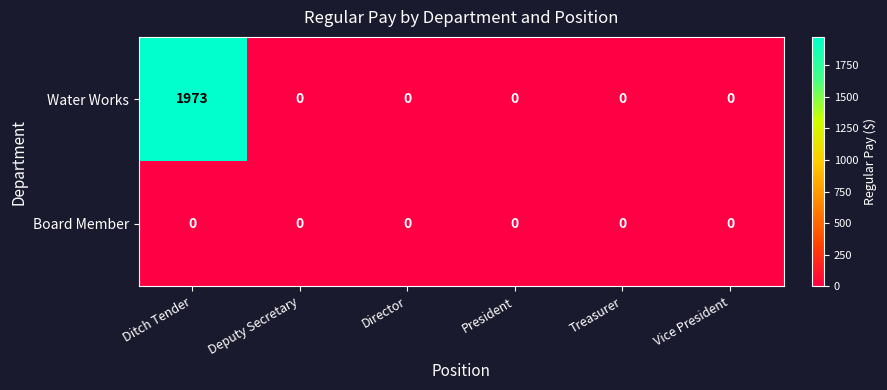

Reading right to left, list all the values displayed in this chart.

Water Works: 0	0	0	0	0	1973
Board Member: 0	0	0	0	0	0